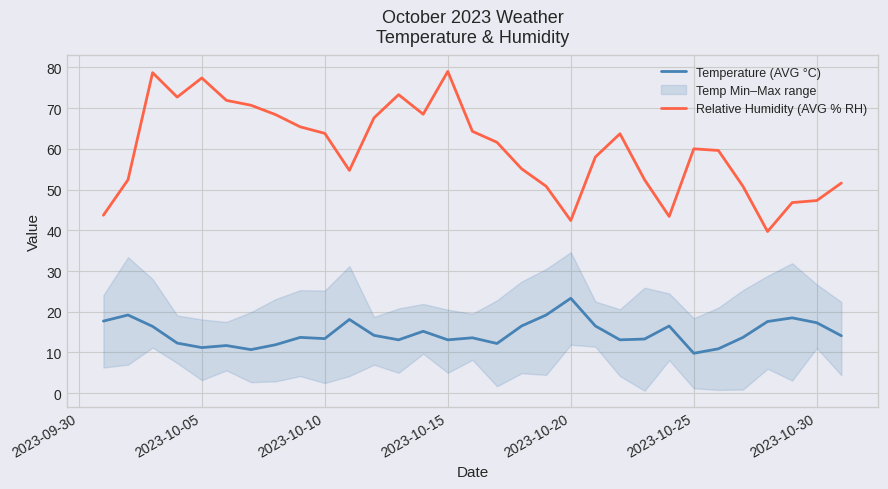

True or false: Relative Humidity (AVG % RH) has more than 0 interior local peaks.

True